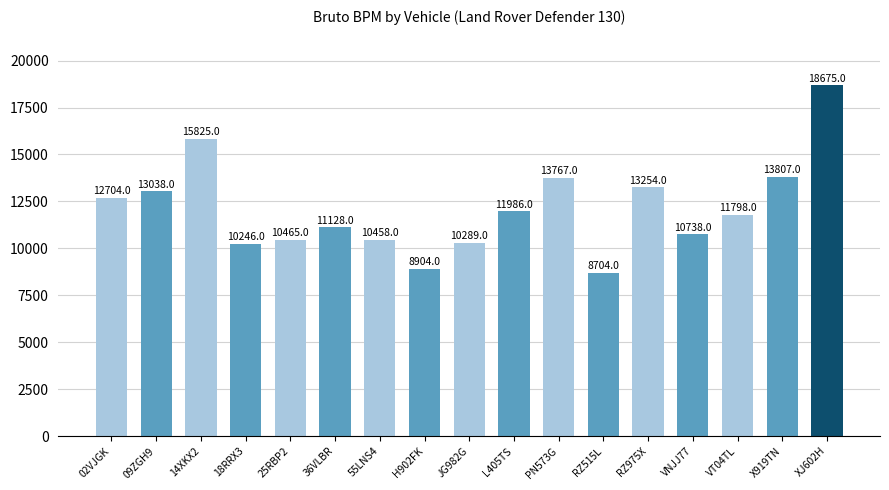

Does the chart contain any negative values?

No